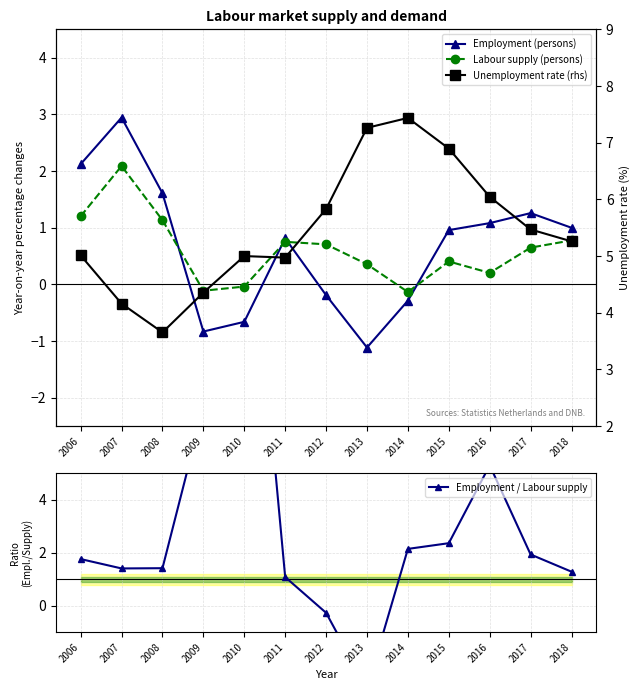

How many times do Labour supply (persons) and Employment / Labour supply cross each other?

4